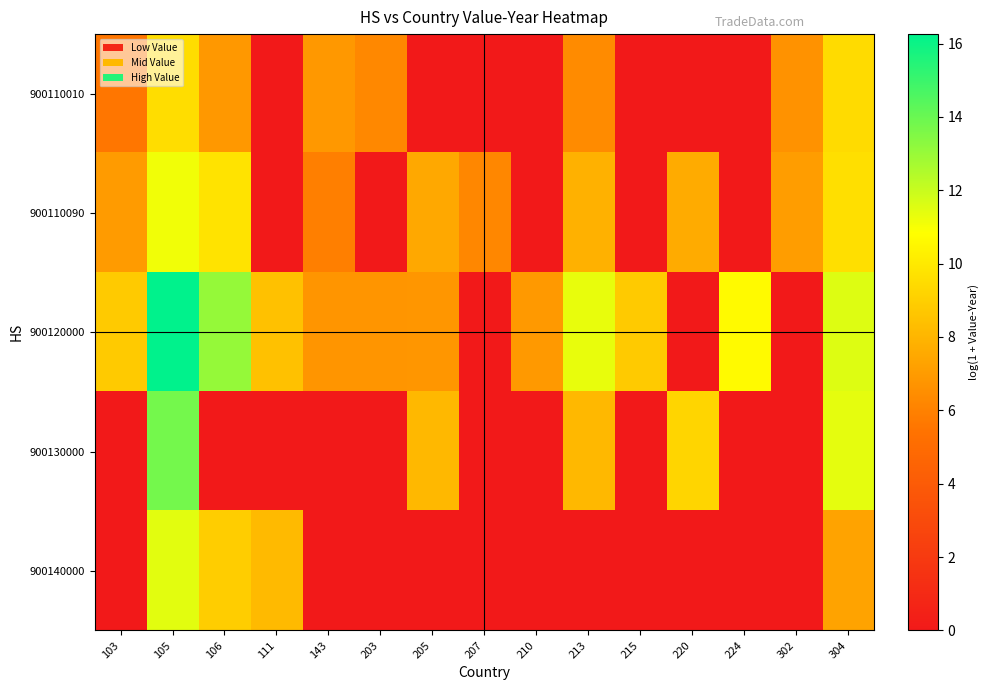

At 210, list the series in order from largest to smallest.

900120000, 900110010, 900110090, 900130000, 900140000